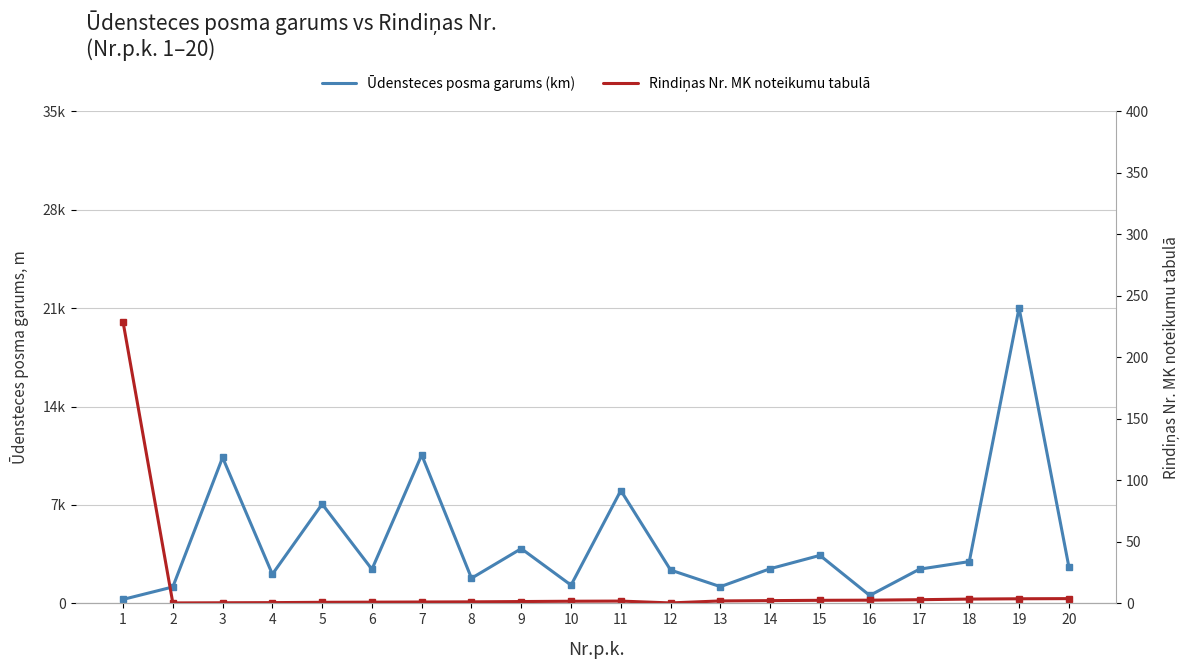

Reading right to left, extract all data points from this chart.

Ūdensteces posma garums (km): 0.7	6.0	0.8	0.7	0.2	1.0	0.7	0.3	0.7	2.3	0.4	1.1	0.5	3.0	0.7	2.0	0.6	3.0	0.3	0.1
Rindiņas Nr. MK noteikumu tabulā: 0.1	0.1	0.1	0.1	0.1	0.1	0.0	0.0	0.0	0.0	0.0	0.0	0.0	0.0	0.0	0.0	0.0	0.0	0.0	4.6